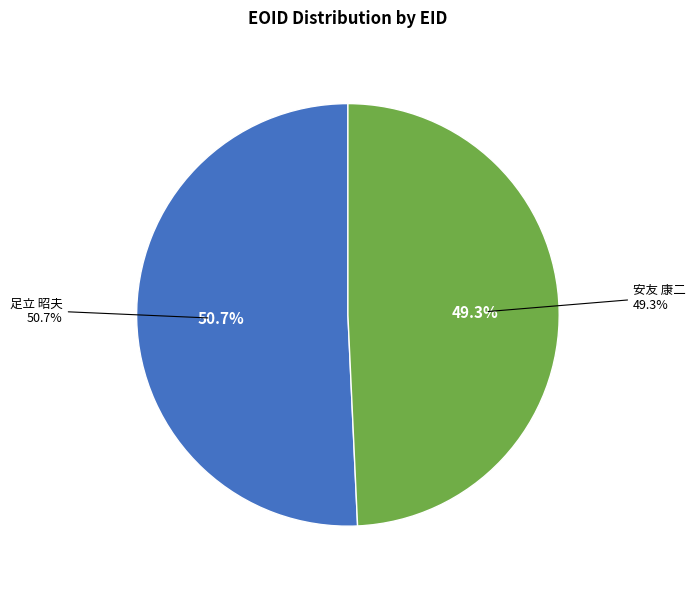

What percentage is the 94911 (足立 昭夫) slice, to the nearest percent?

51%